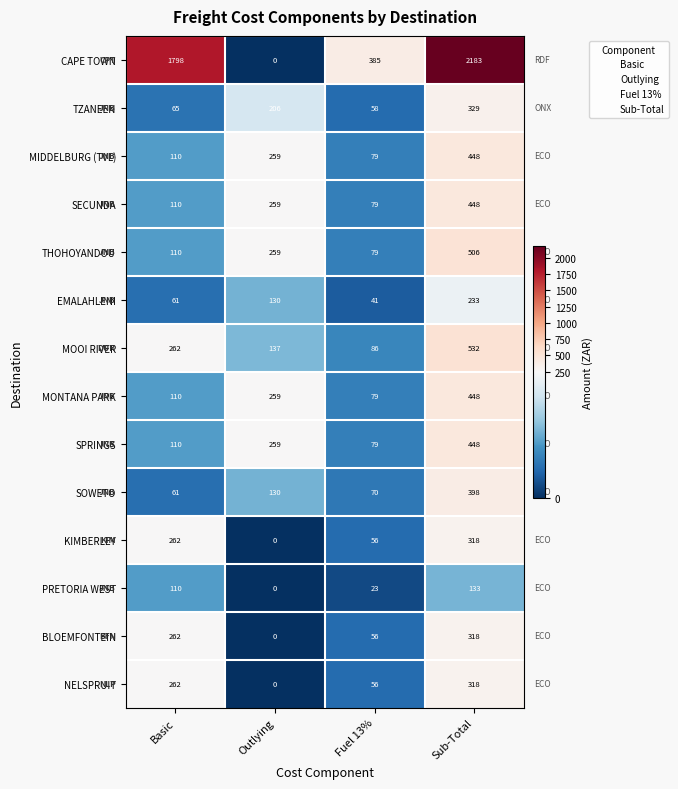

Which series has the largest total across all categories?

CAPE TOWN